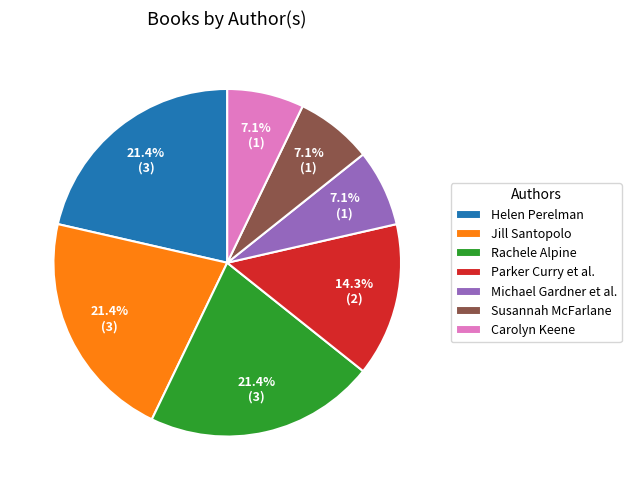

Does Rachele Alpine account for over 50% of the chart?

No